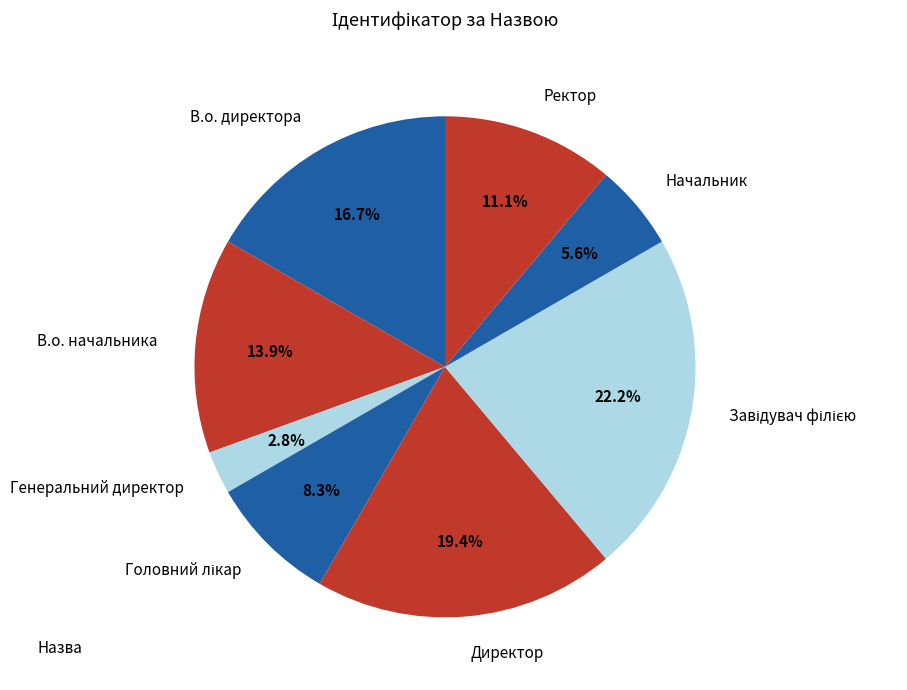

To the nearest percent, what percentage of the pie is В.о. директора?

17%